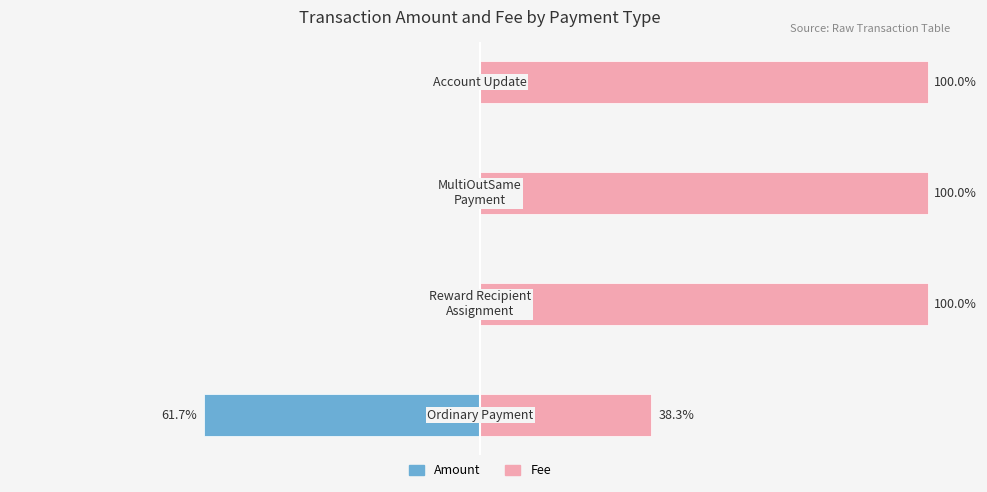

What is the maximum value for Fee?

100.0